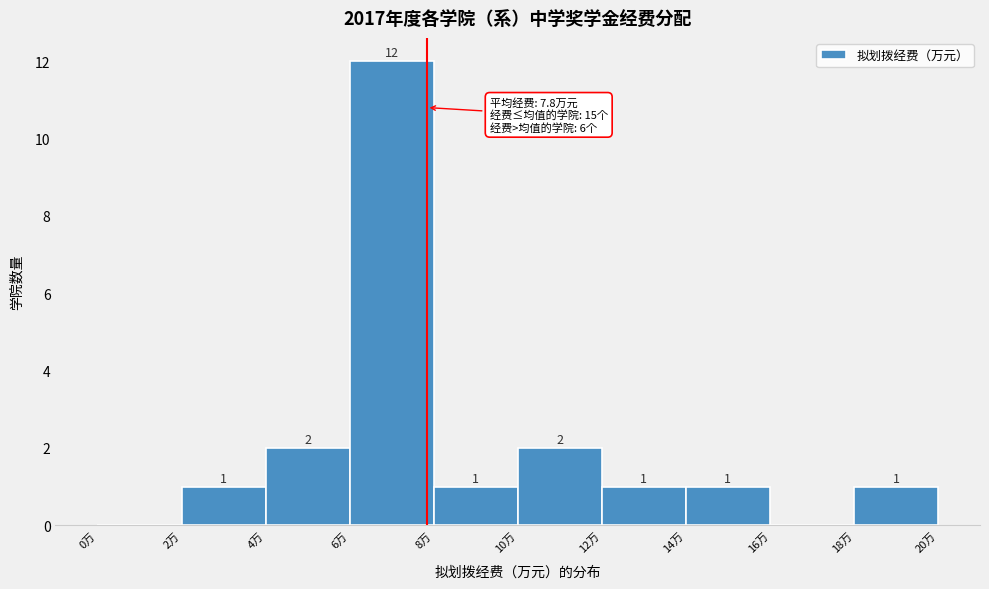

Over which range of the x-axis is the bar tallest?

6 to 8